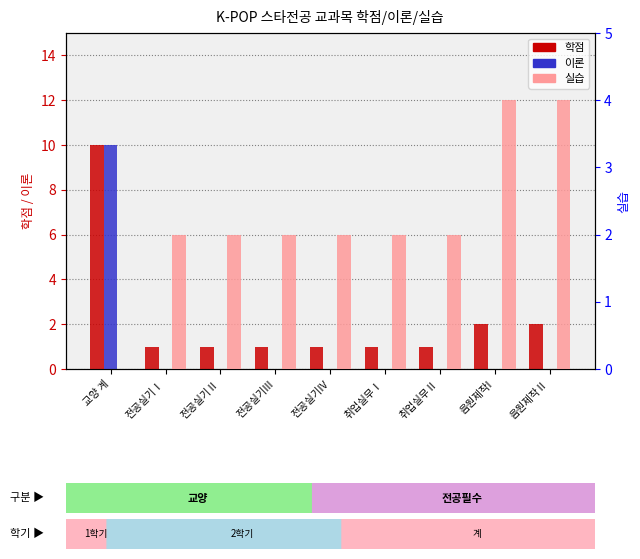

What is the difference between the highest and lowest values at 전공실기Ⅱ?

2